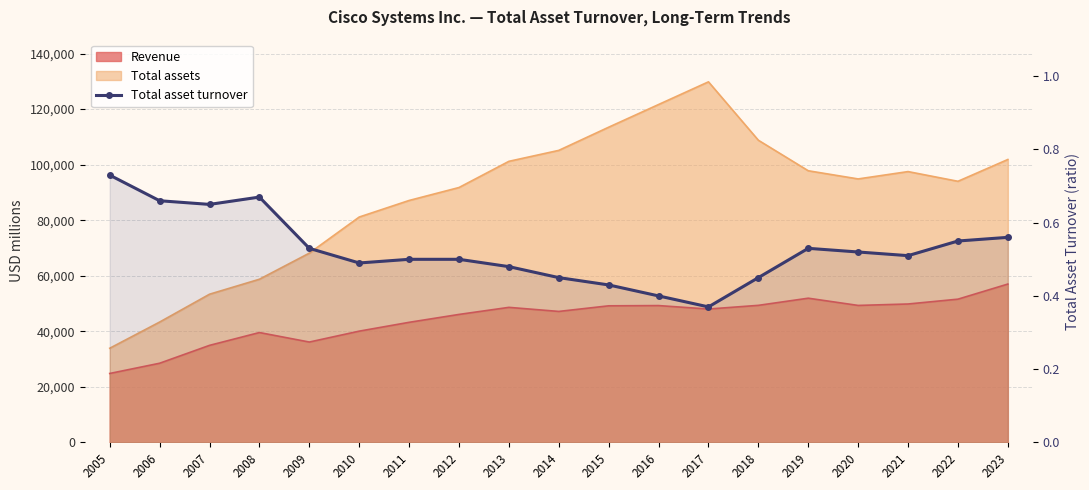

Reading left to right, what are all the values shown in this chart?

2005=0.7	2006=0.7	2007=0.7	2008=0.7	2009=0.5	2010=0.5	2011=0.5	2012=0.5	2013=0.5	2014=0.5	2015=0.4	2016=0.4	2017=0.4	2018=0.5	2019=0.5	2020=0.5	2021=0.5	2022=0.6	2023=0.6